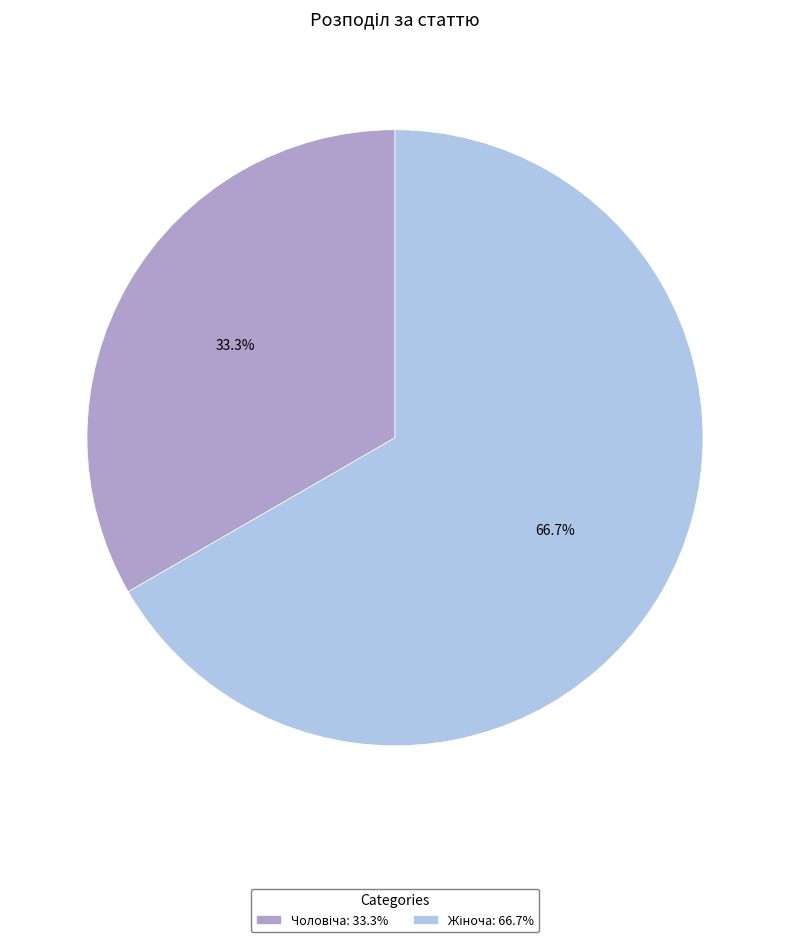

Is there a majority slice in this chart?

Yes